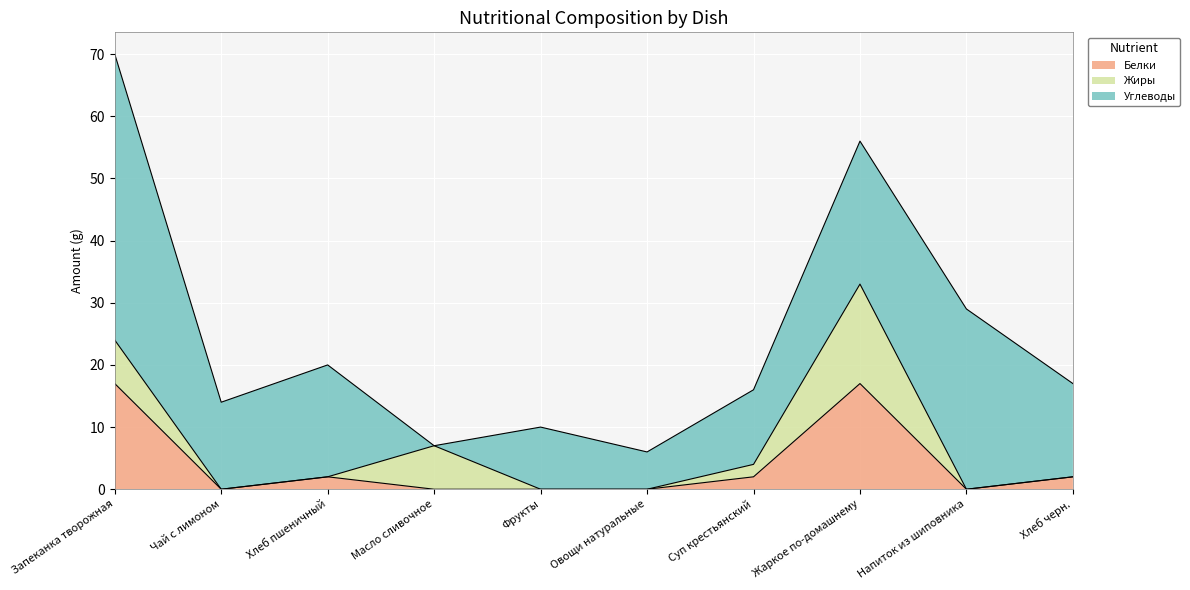

What is the highest value of the Белки series?

17